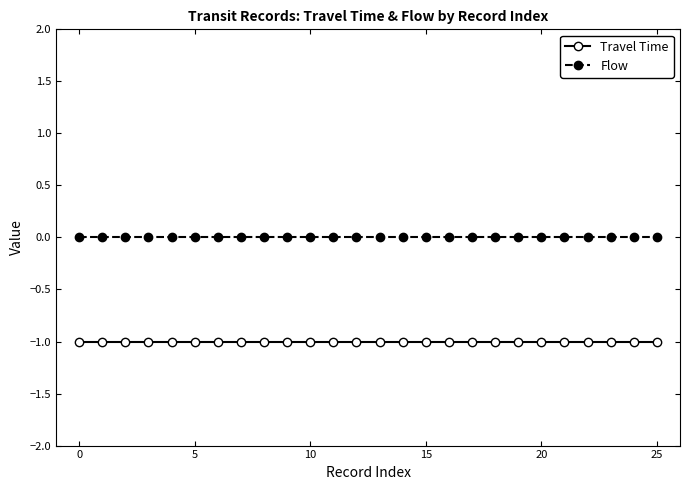

What is the value of the Travel Time point at the 4th from the left?

-1